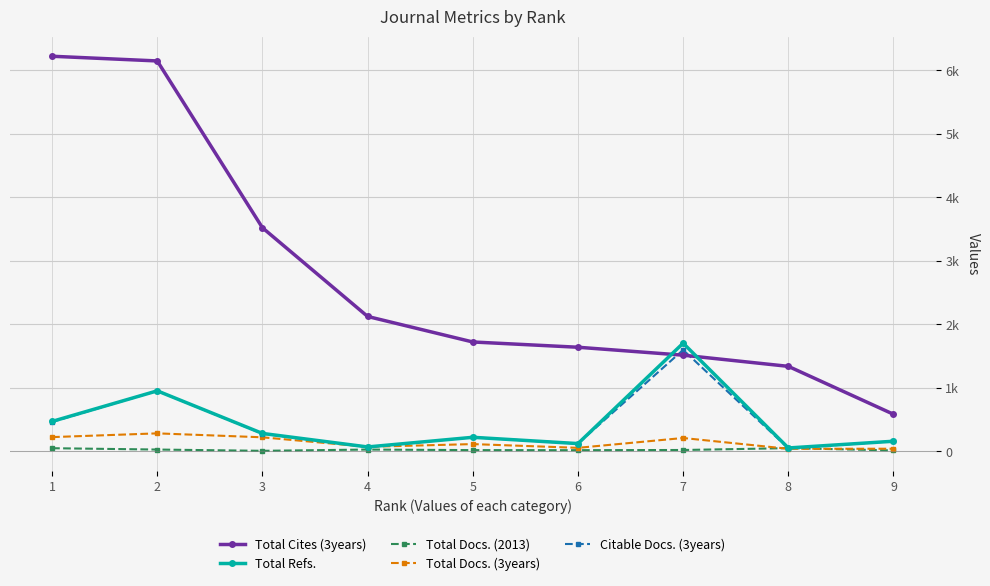

The value of Total Cites (3years) at 5 is 1722. True or false?

True